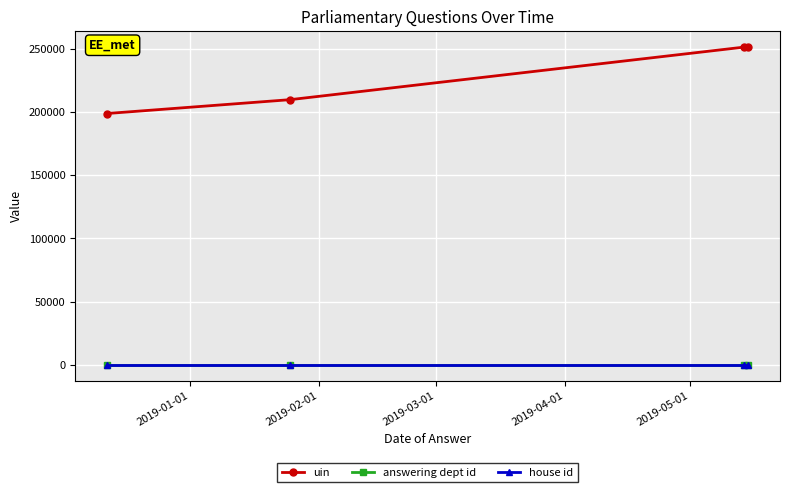

What is the lowest value of the uin series?

198862